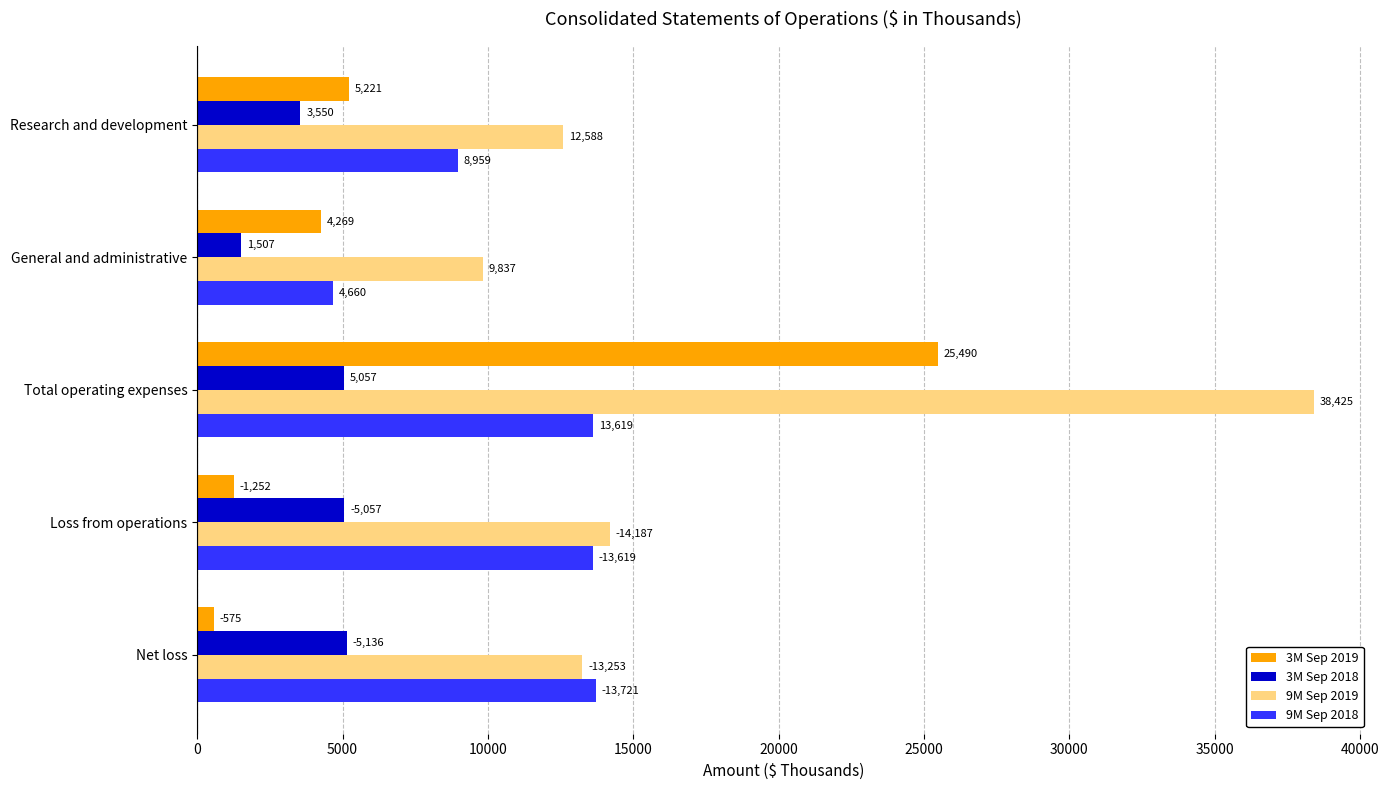

At Research and development, list the series in order from largest to smallest.

9M Sep 2019, 9M Sep 2018, 3M Sep 2019, 3M Sep 2018